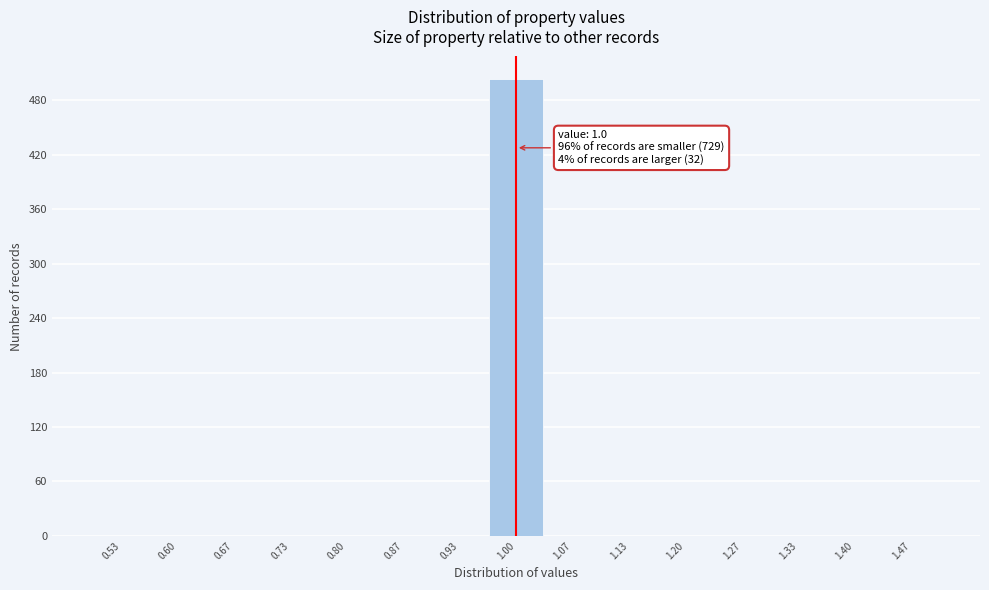

Over which range of the x-axis is the bar tallest?

0.97 to 1.03